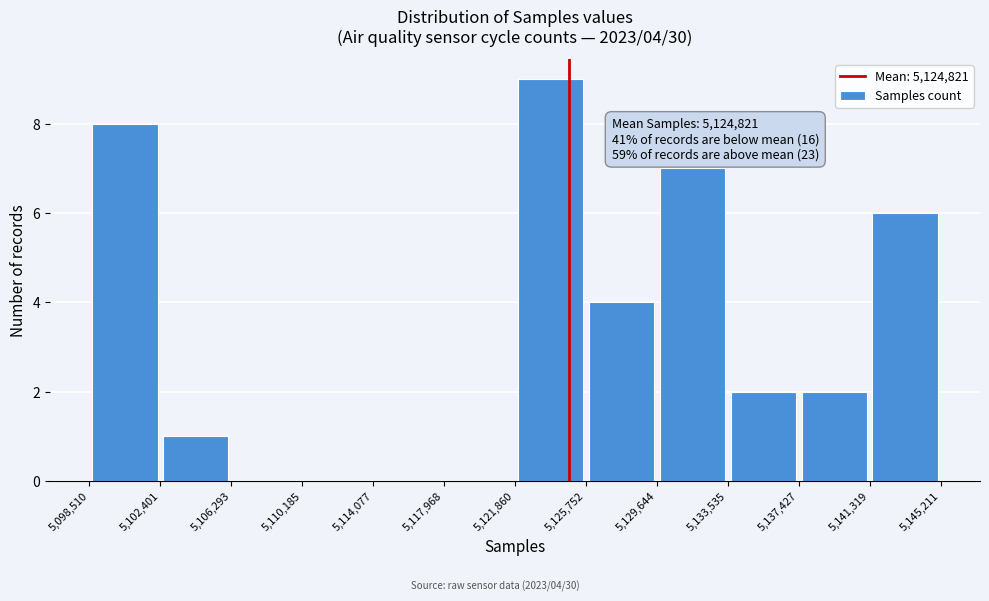

Which range on the x-axis has the tallest bar?

5,121,860 to 5,125,752